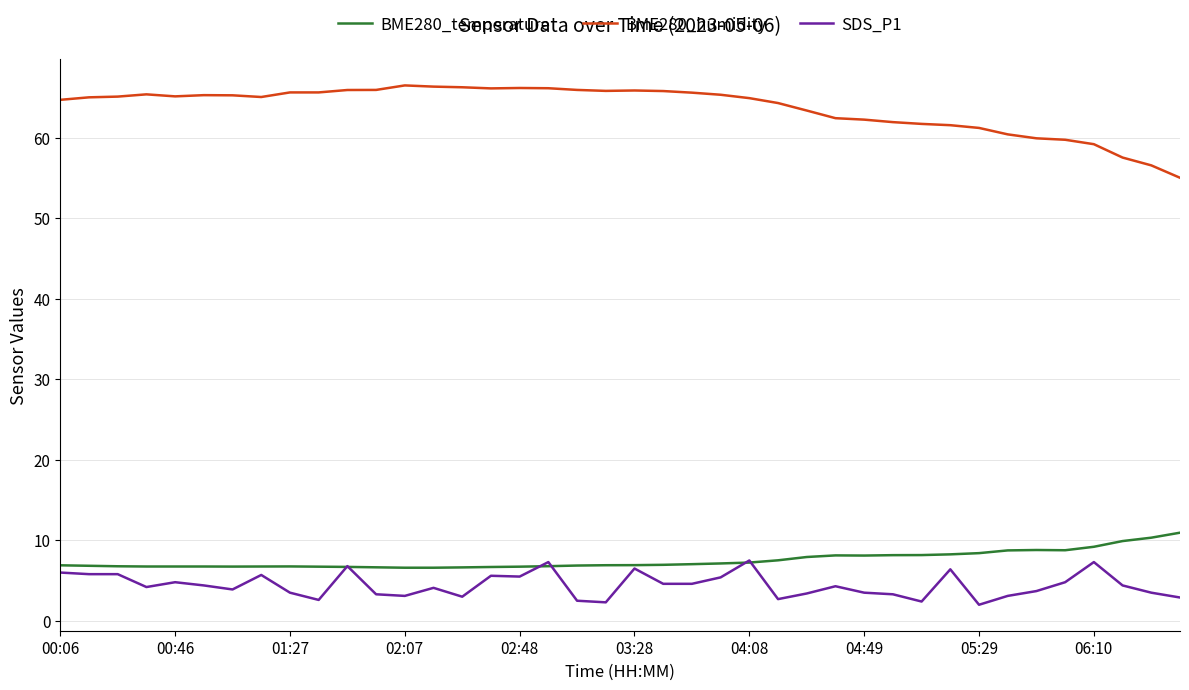

Which series has the largest total across all categories?

BME280_humidity